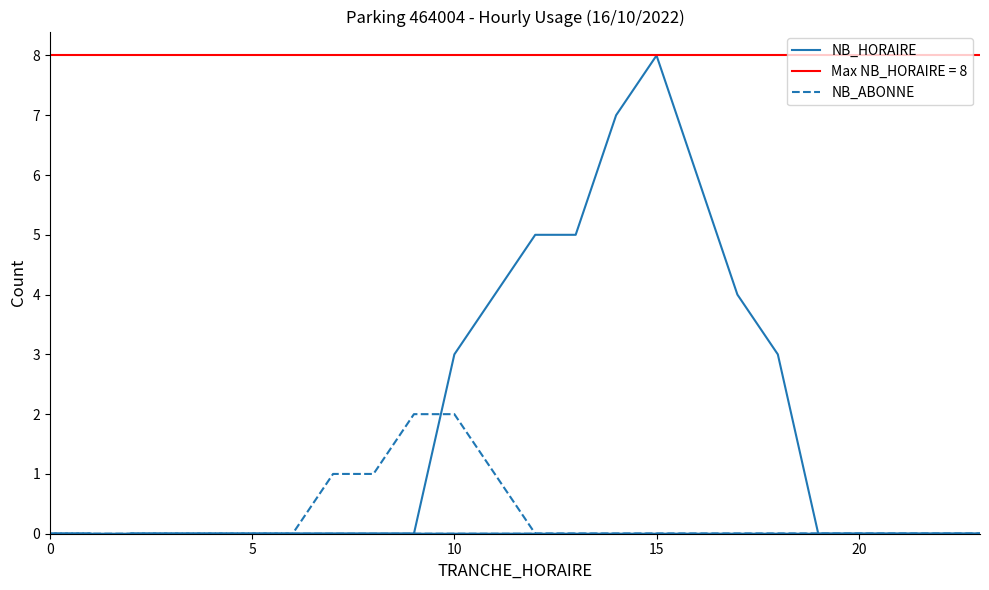

At how many categories does at least one series exceed 3?

7